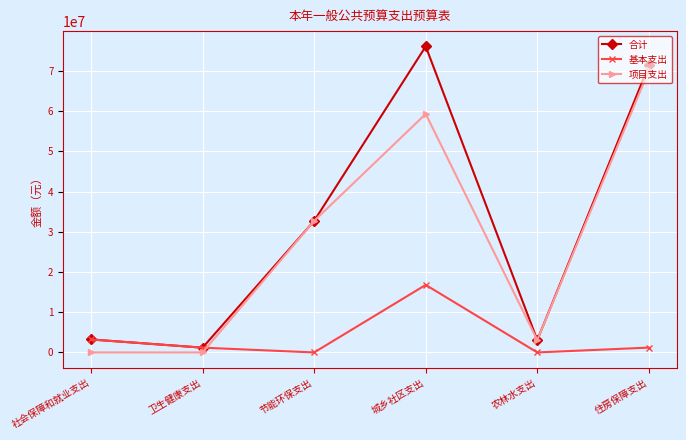

What are all the series names shown in the legend?

合计, 基本支出, 项目支出